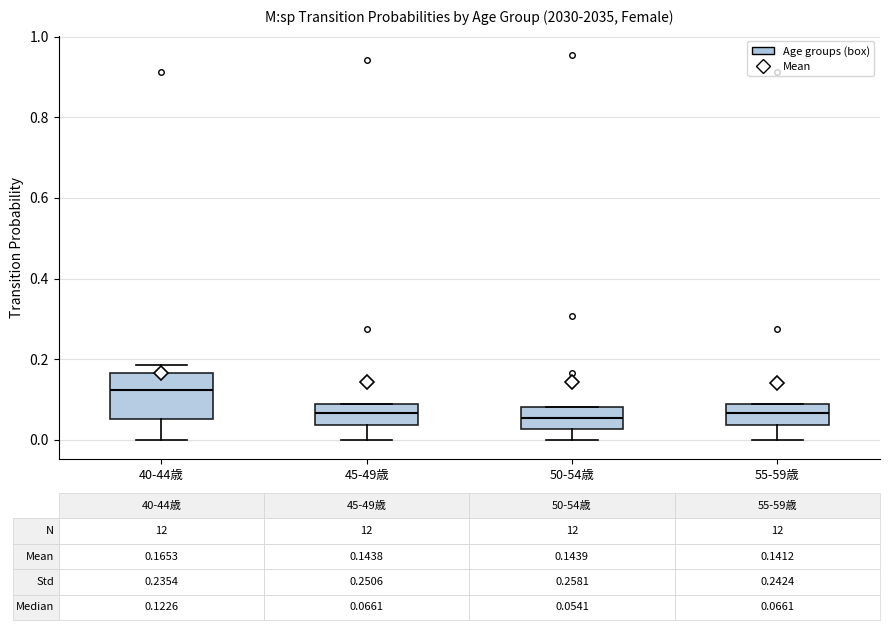

Which box is the tallest, from its lower edge to its upper edge?

40-44歳